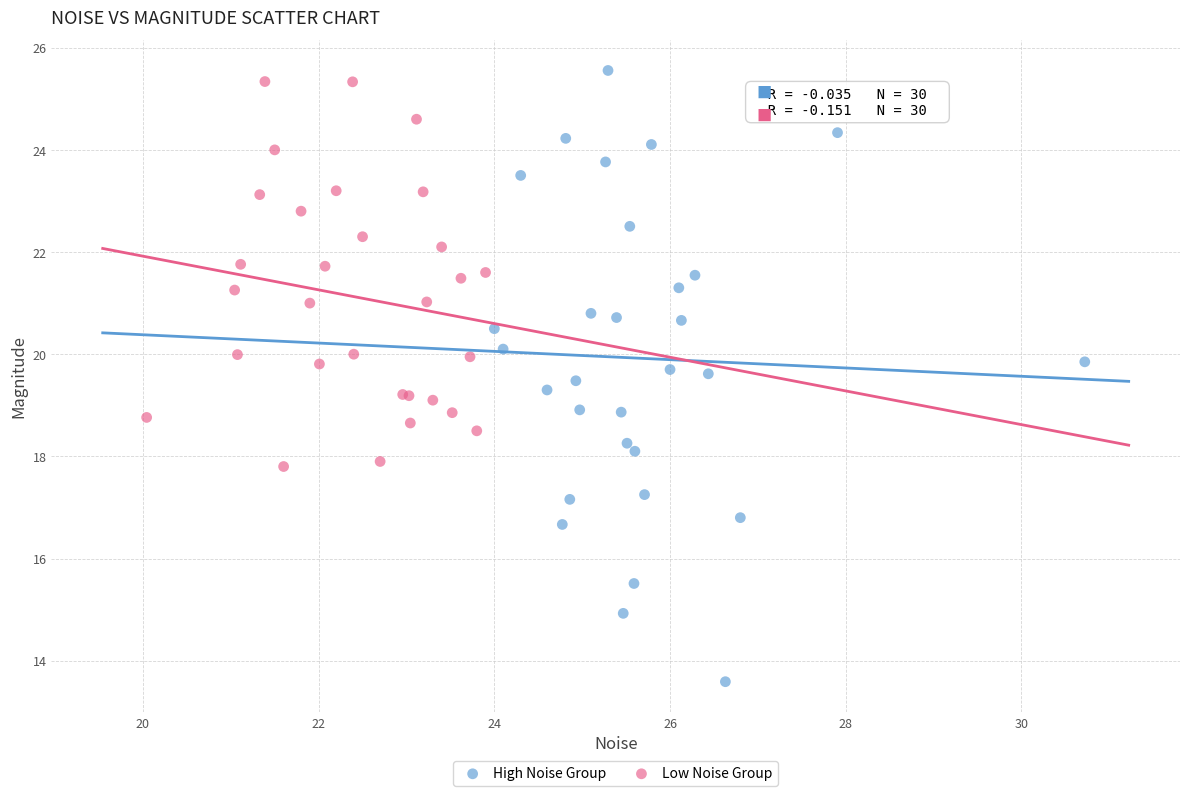

Which series contains the highest Y value?

High Noise Group